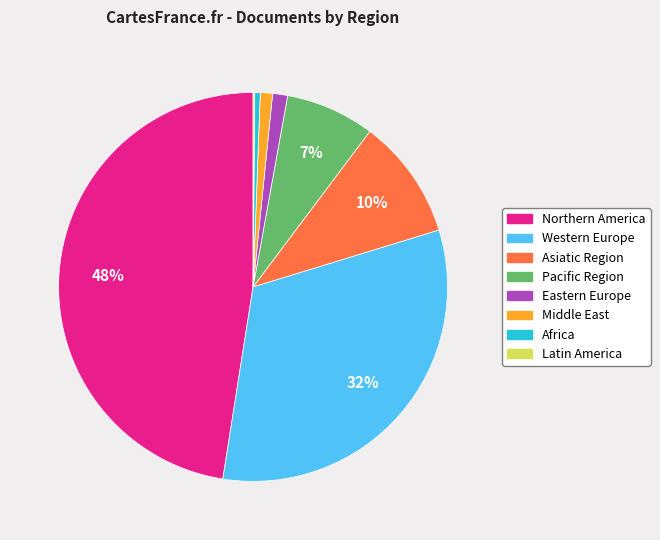

Is there a majority slice in this chart?

No